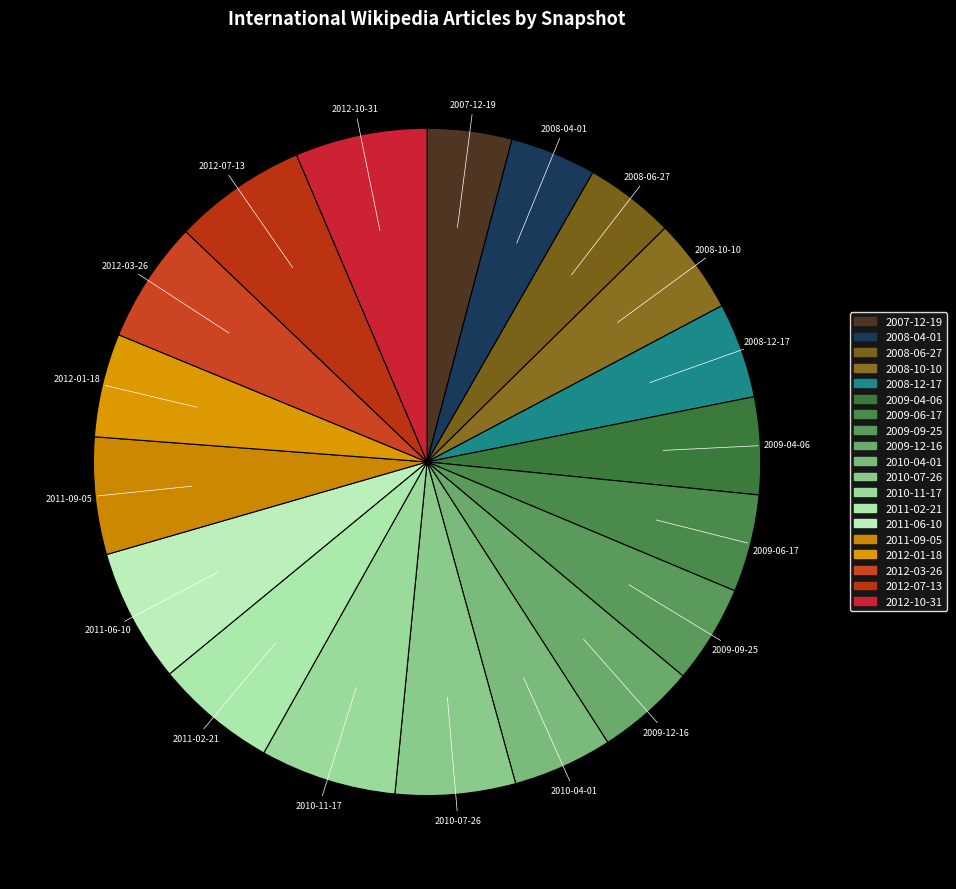

To the nearest percent, what portion does 2012-03-26 represent?

6%